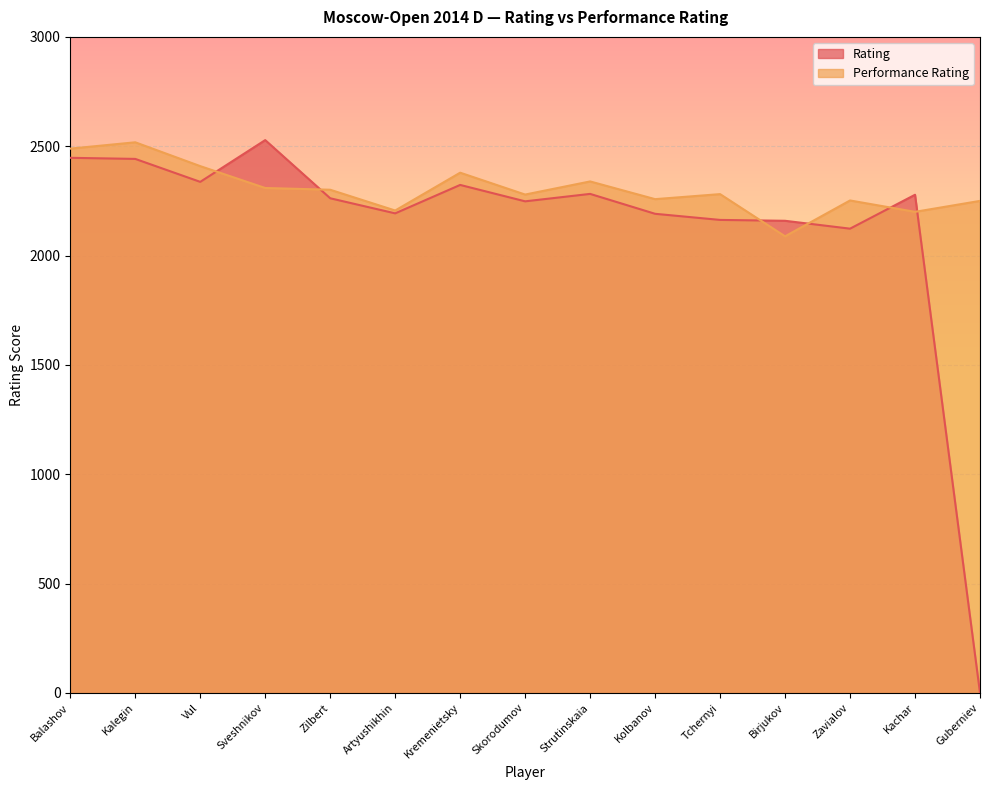

Which label corresponds to the largest value in the chart?

Sveshnikov